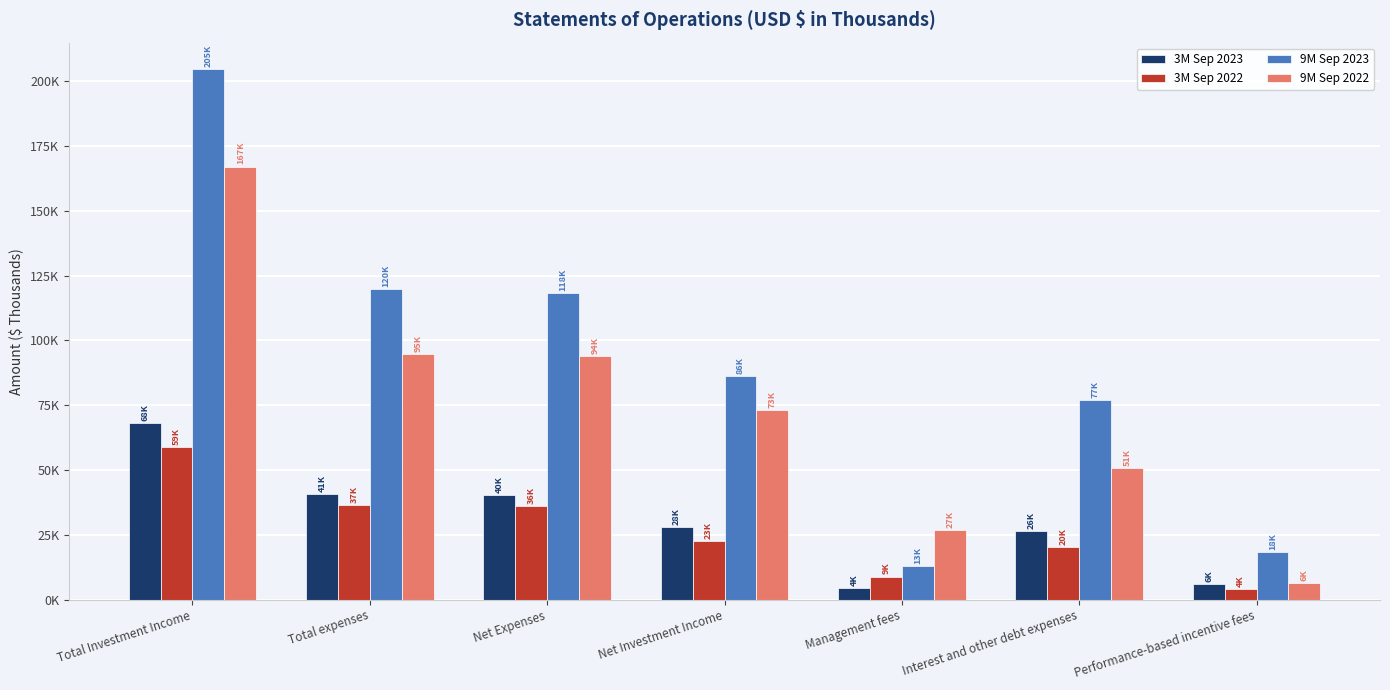

Rank the series by their maximum value, from lowest to highest.

3M Sep 2022, 3M Sep 2023, 9M Sep 2022, 9M Sep 2023